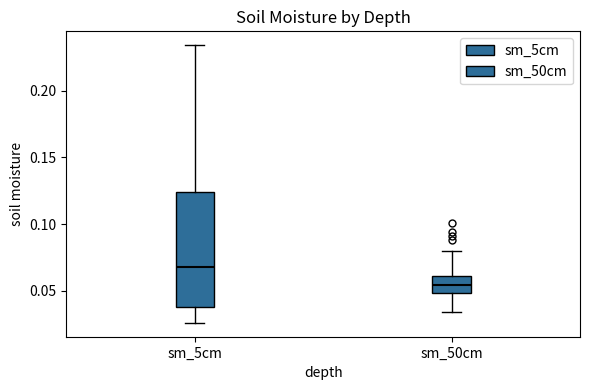

Which box has the highest median line?

sm_5cm